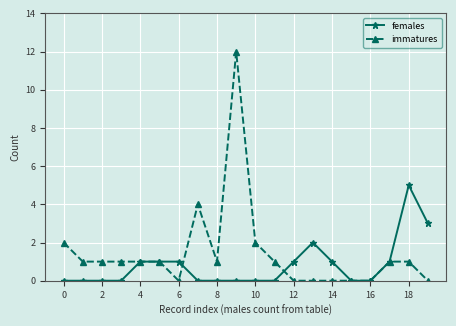

Reading right to left, list all the values displayed in this chart.

females: 3	5	1	0	0	1	2	1	0	0	0	0	0	1	1	1	0	0	0	0
immatures: 0	1	1	0	0	0	0	0	1	2	12	1	4	0	1	1	1	1	1	2